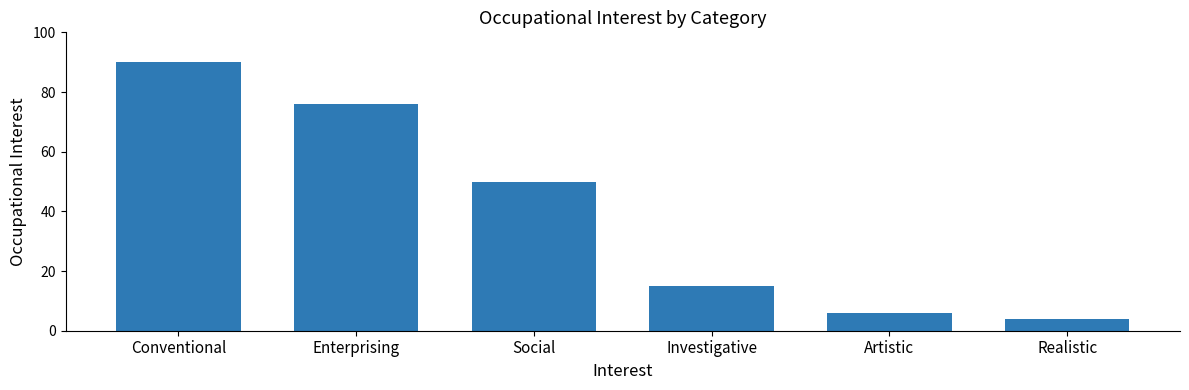

What is the label of the 1st bar from the left?

Conventional